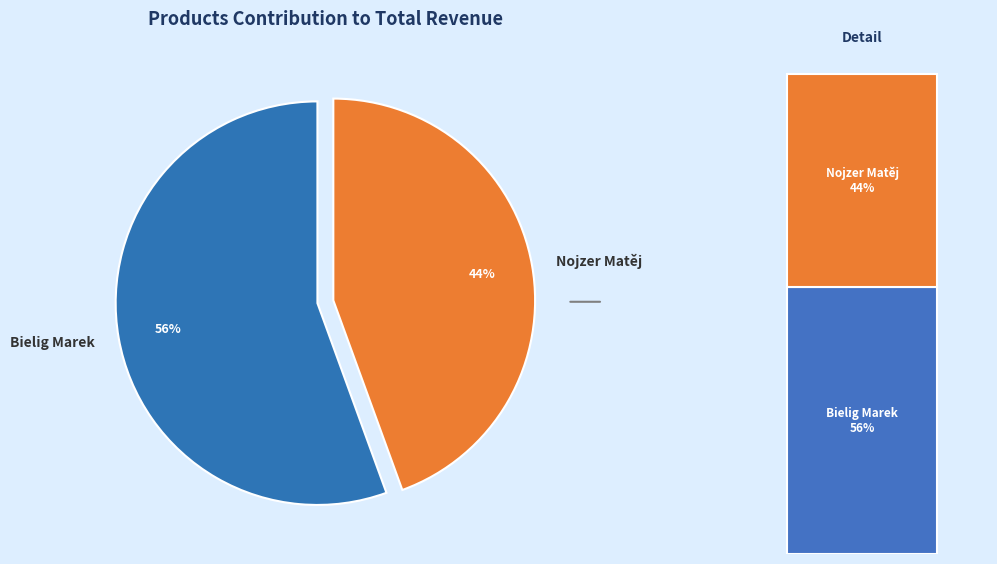

True or false: Nojzer Matěj accounts for 30% of the total.

False